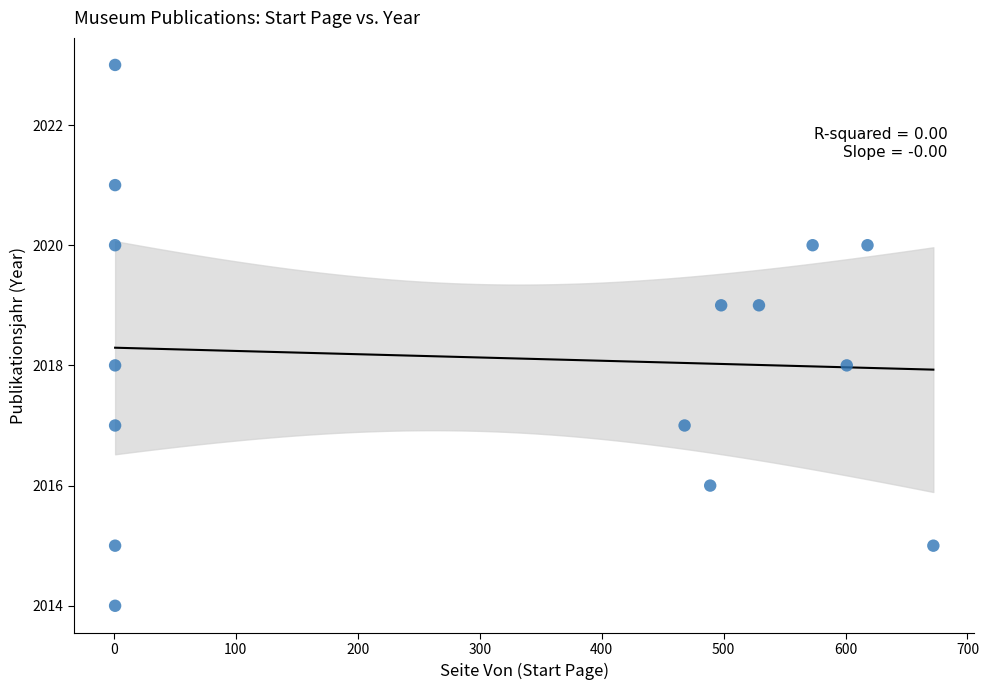

What is the range of X values (max minus min)?

671